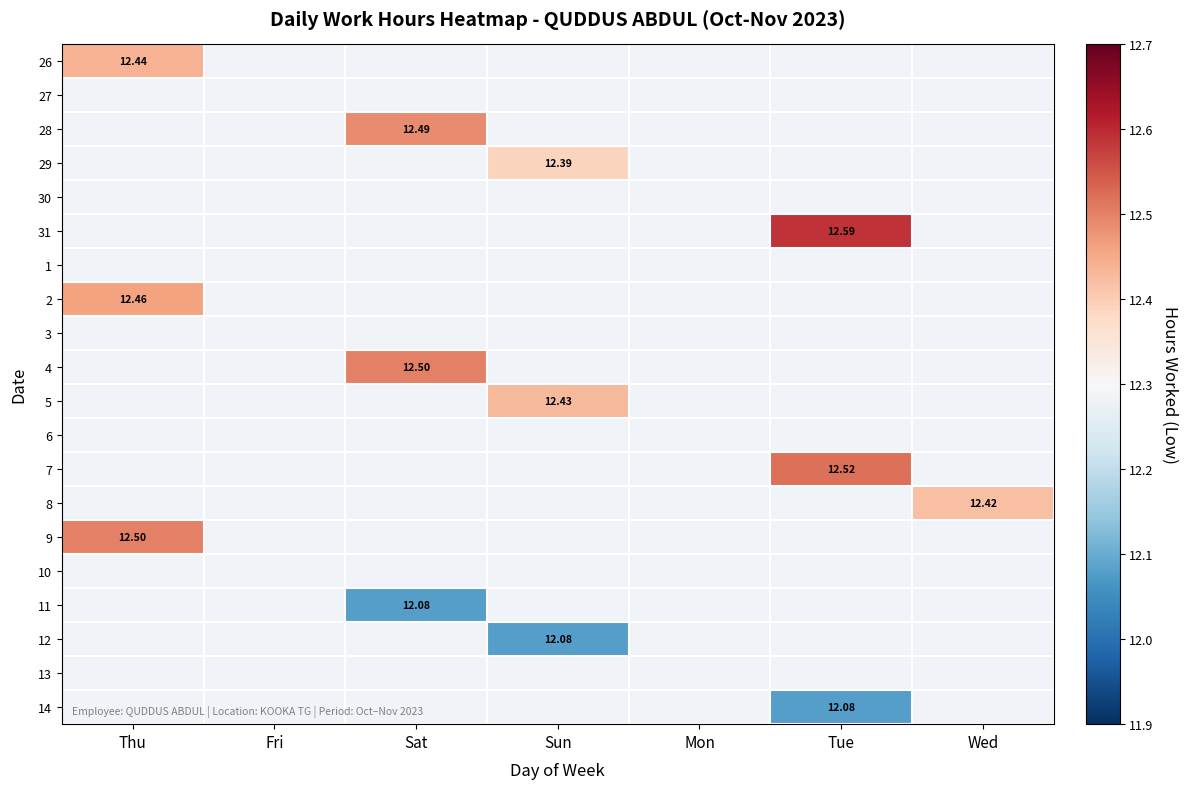

Is it true that 28 equals 21.0 at Sat?

False